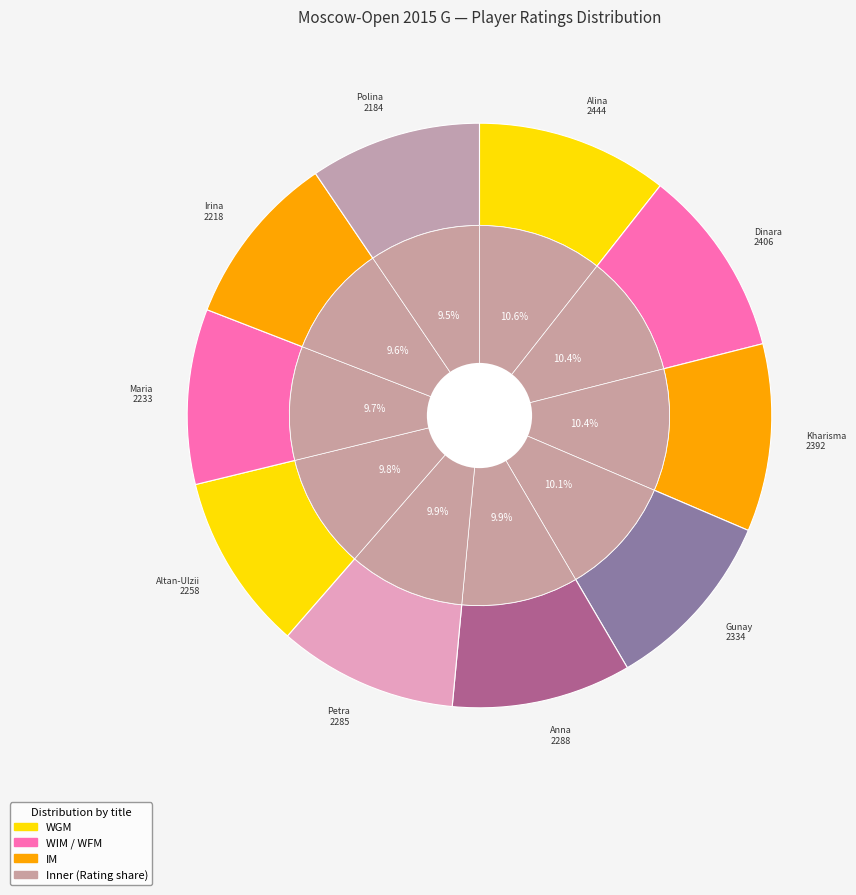

Does Saduakassova Dinara account for over 50% of the chart?

No